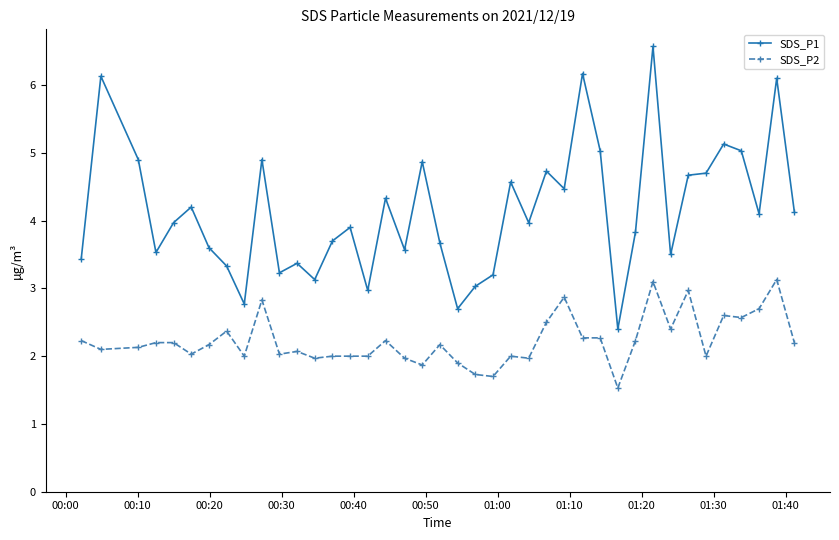

How many categories are shown in the chart?

40